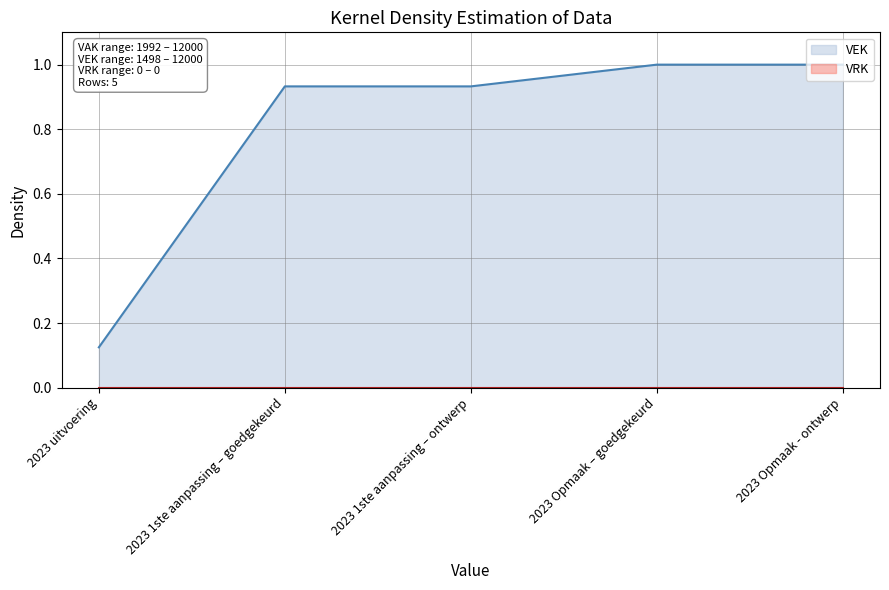

Which label corresponds to the largest value in the chart?

2023 Opmaak – goedgekeurd